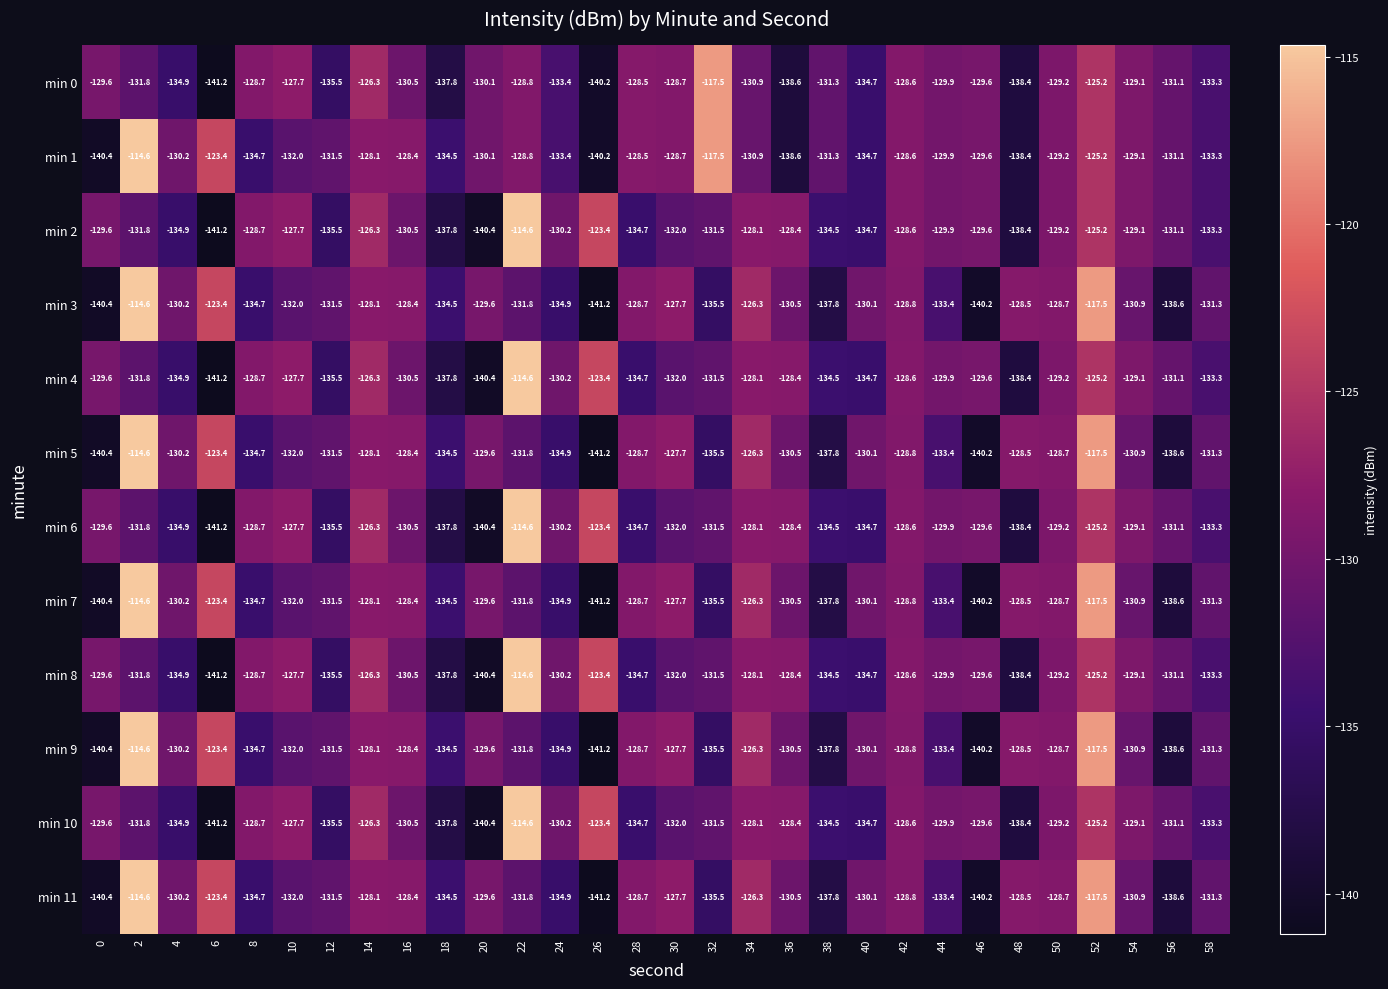

True or false: min 5 has a value of -86.5 at 4.

False